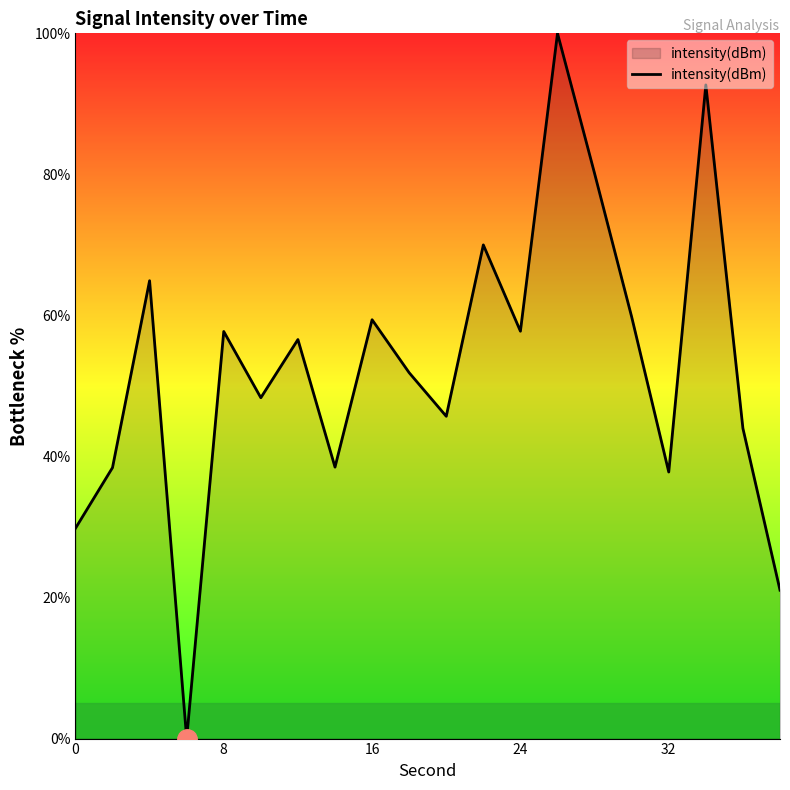

How many interior local valleys (lower than both neighbors) does the data have?

6